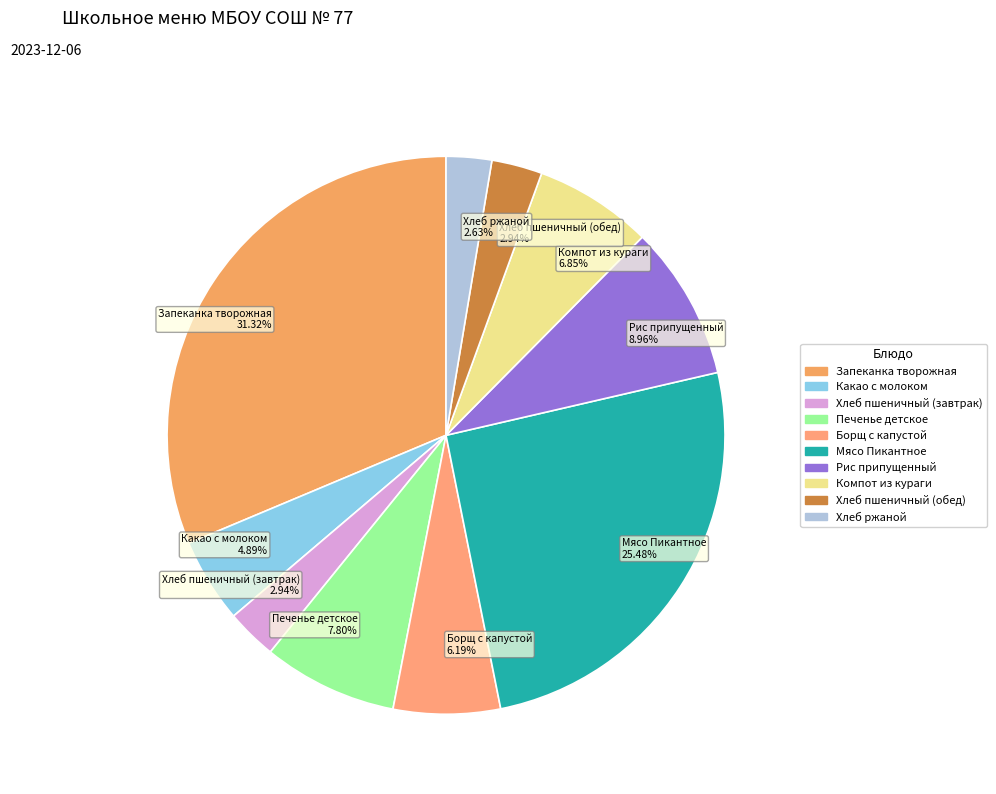

Do Хлеб пшеничный (обед) 2.94% and Борщ с капустой 6.19% together represent more than half of the pie?

No